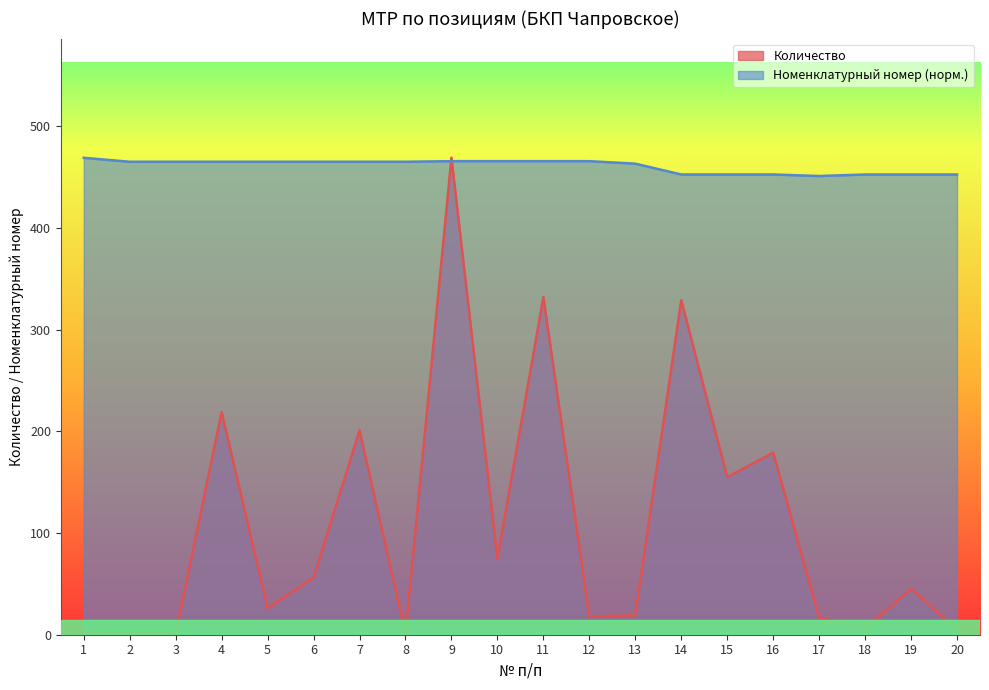

Which series has the widest spread of values?

Количество